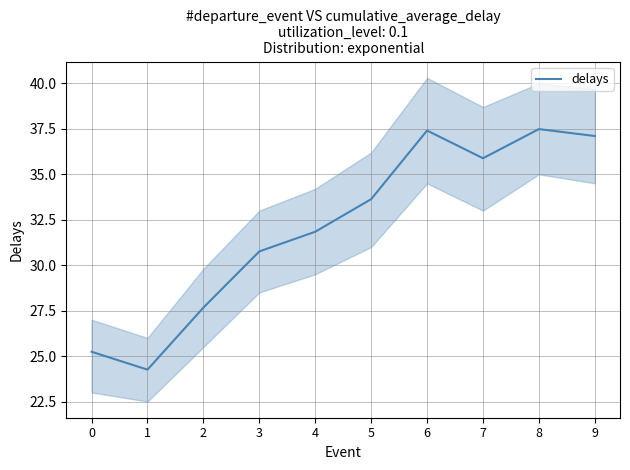

List the labels in order of value, largest first.

8, 6, 9, 7, 5, 4, 3, 2, 0, 1